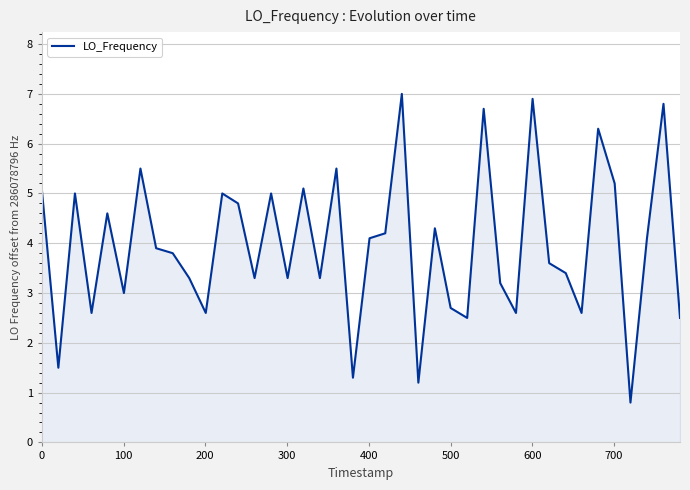

What is the minimum value shown in the chart?

0.8